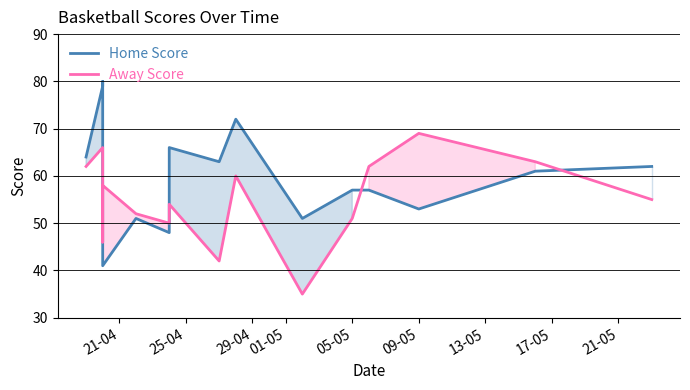

How many interior local peaks does the Away Score series have?

5